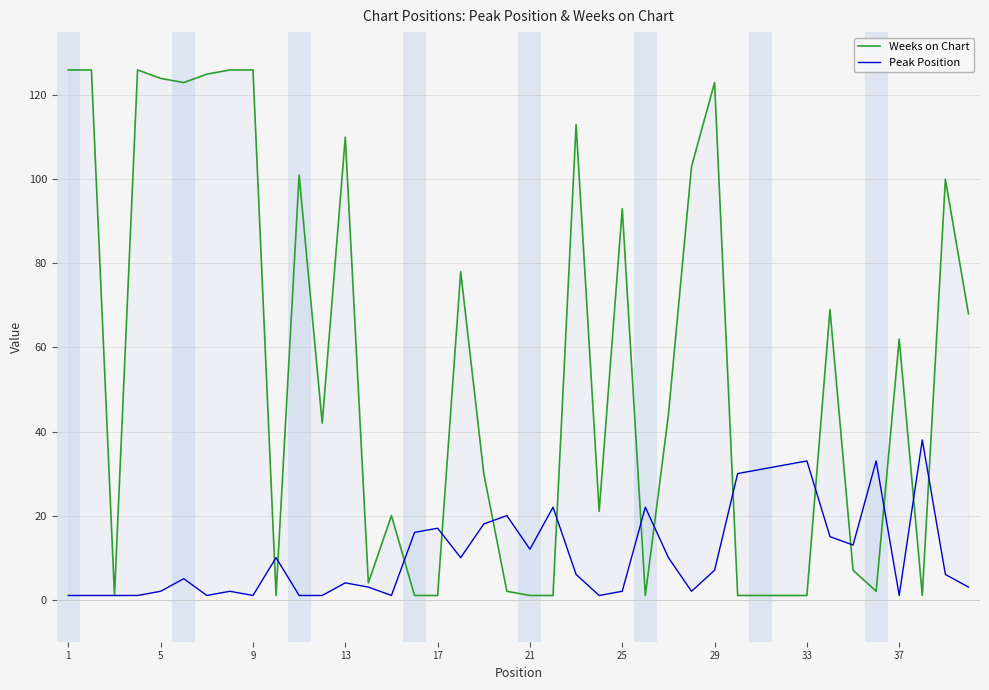

Which category has the highest value across all series?

1